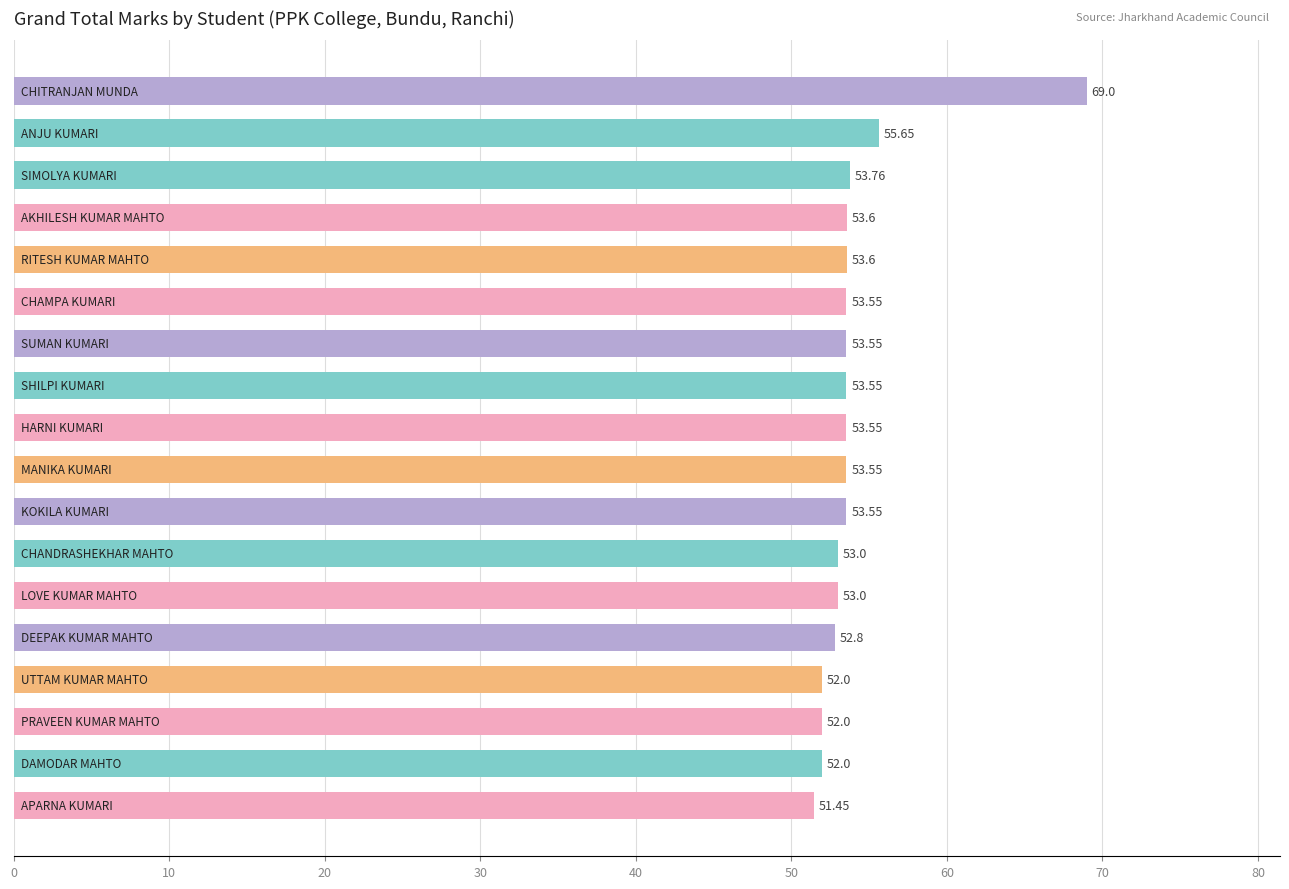

What is the difference between the maximum and second lowest values?

17.0